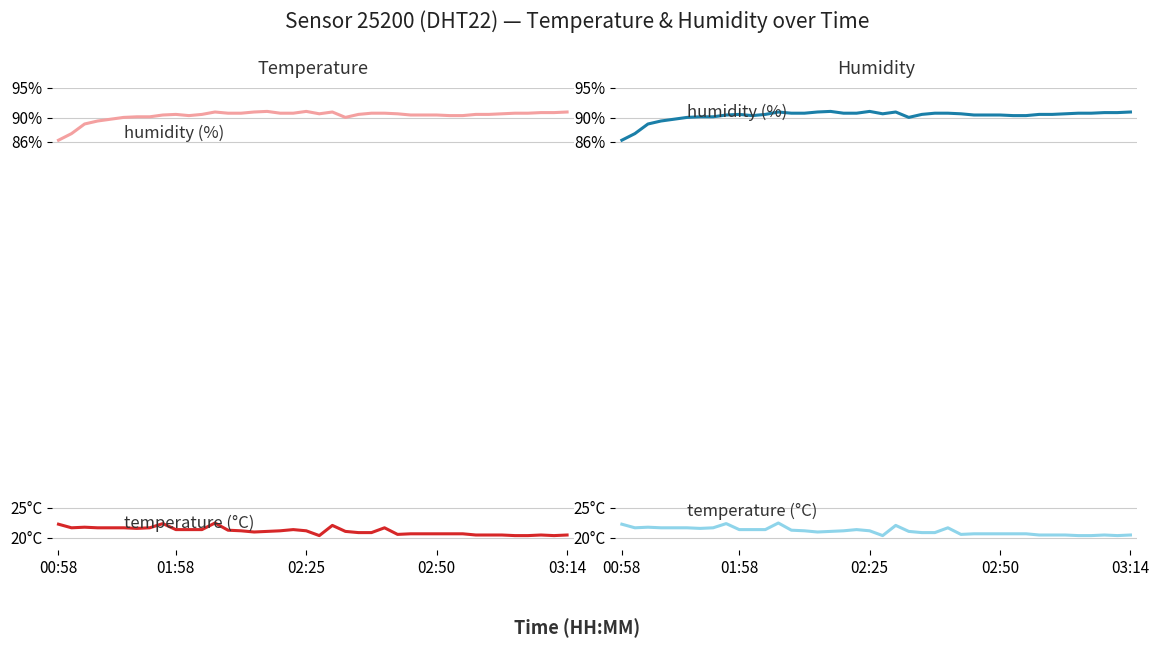

True or false: temperature (right) and humidity cross at least once.

False